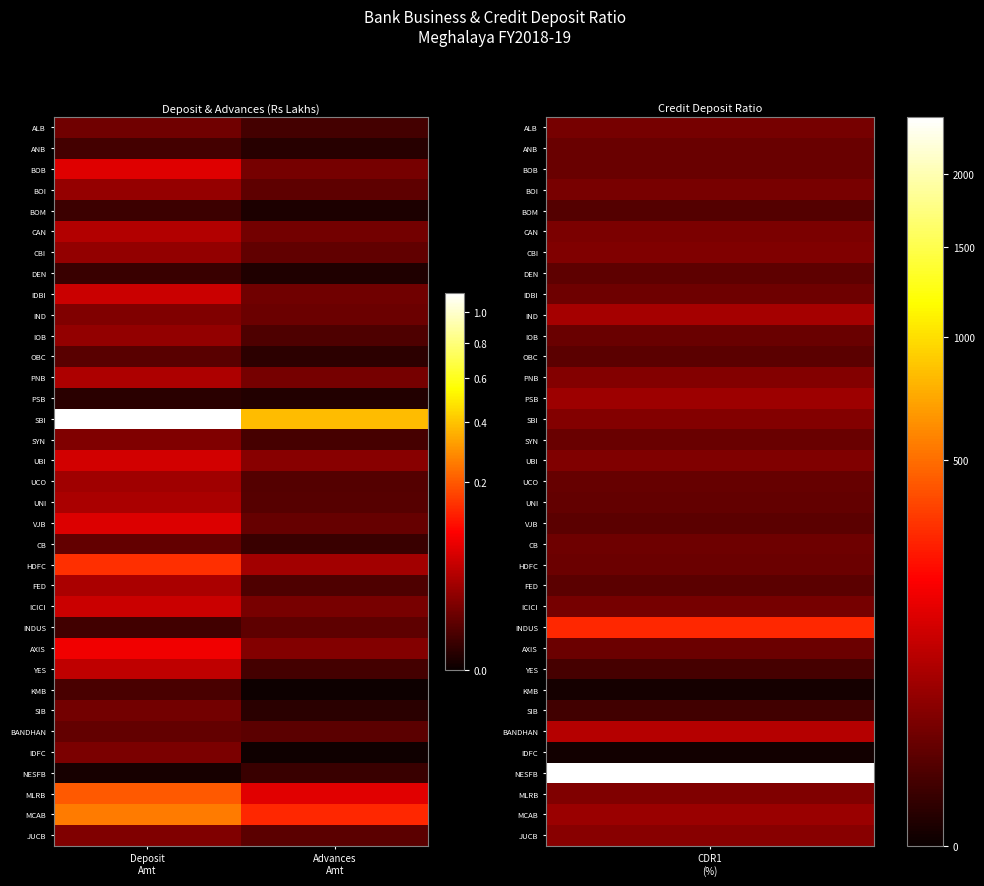

How many distinct data groups are displayed?

35